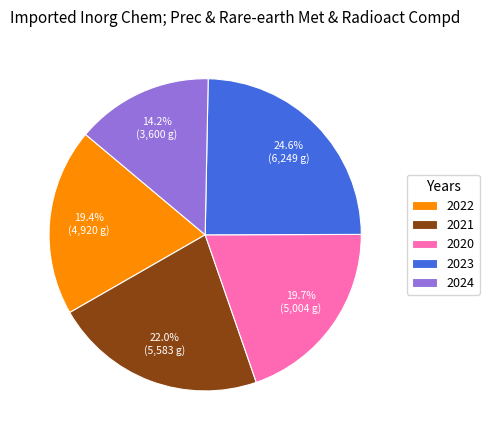

Which has a higher value, 2022 or 2024?

2022